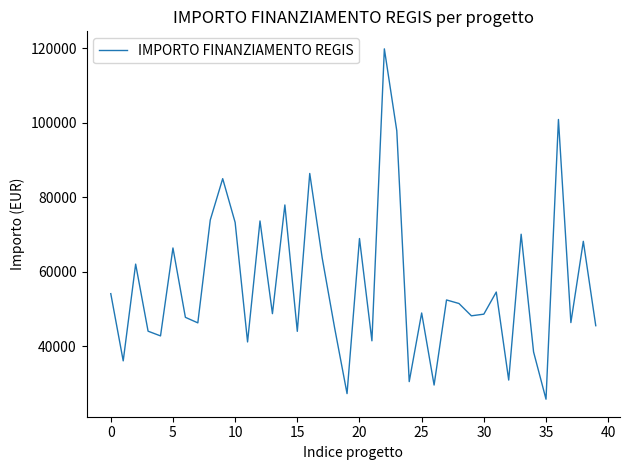

What is the maximum value shown in the chart?

119783.4